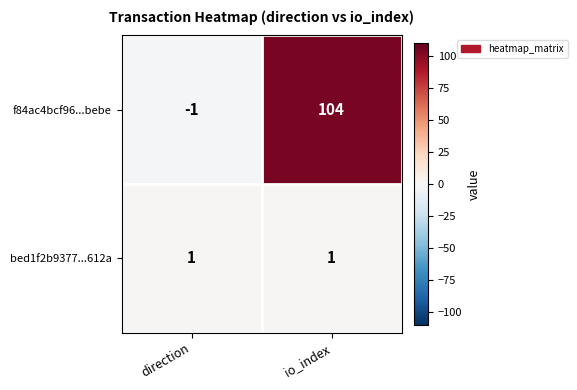

Which label corresponds to the largest value in the chart?

io_index